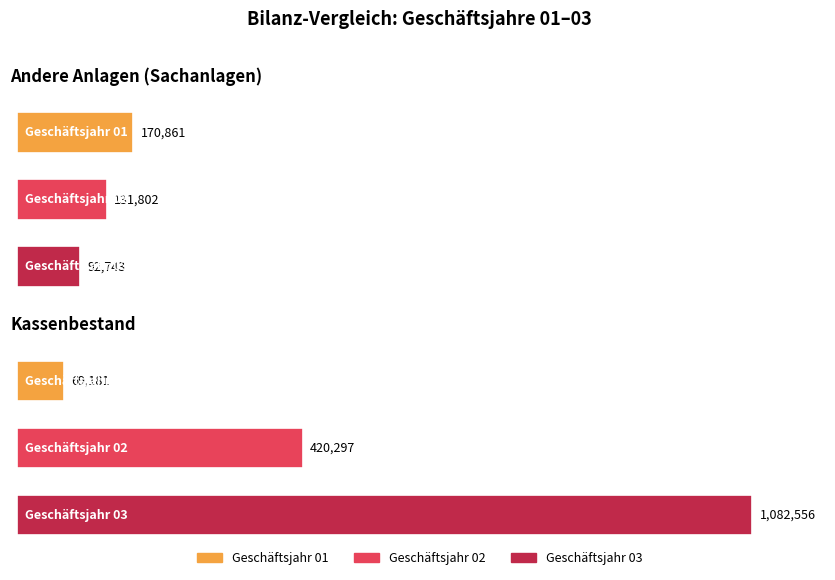

How many data points in GJ03 are less than 1082556?

1